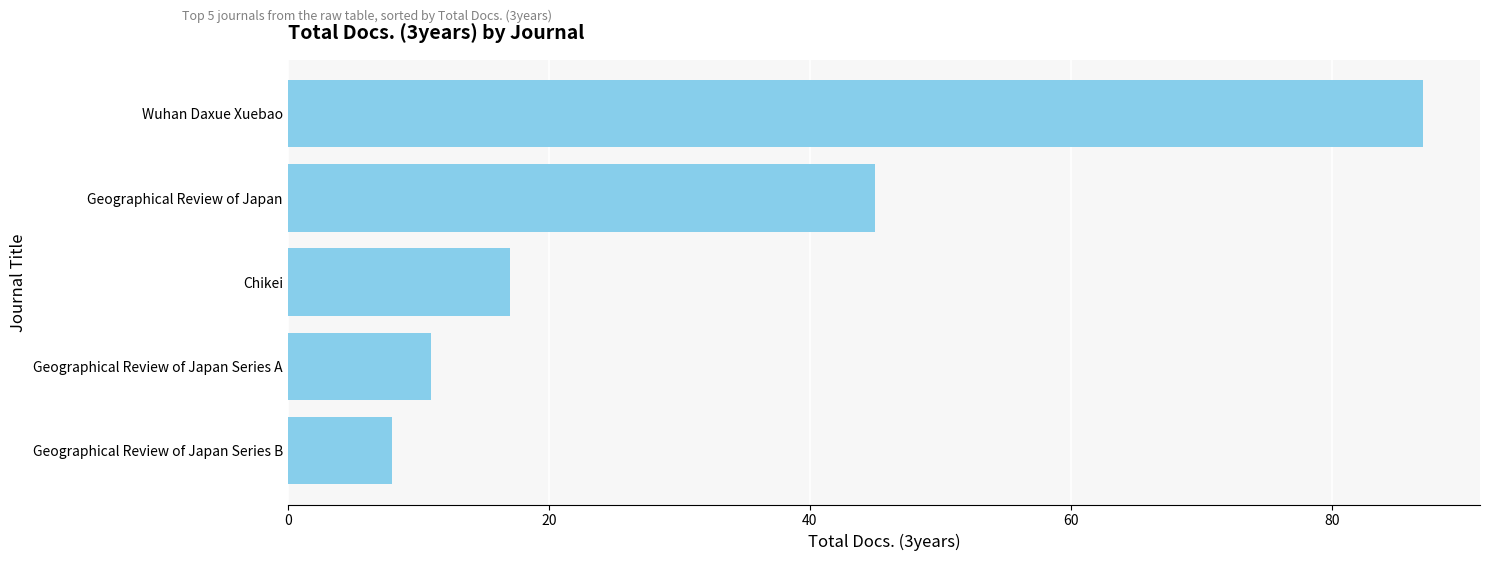

Approximately how many times larger is the value at Geographical Review of Japan compared to Geographical Review of Japan Series A?

4.1